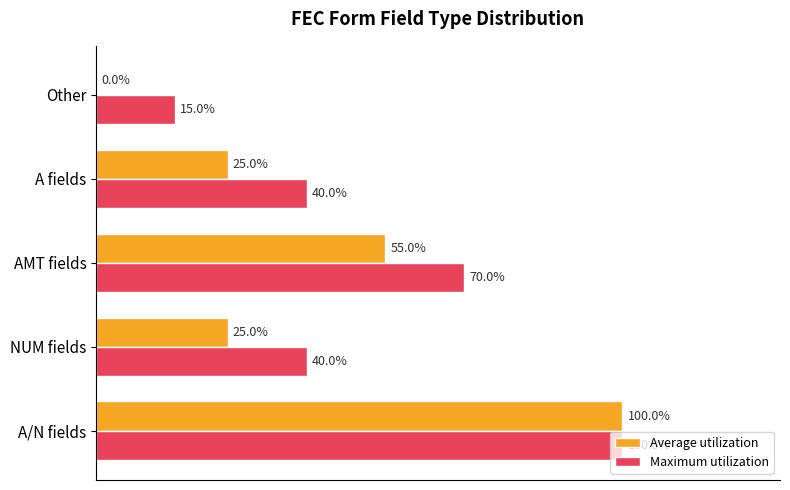

Between A/N fields and A fields, which series saw the biggest shift?

Average utilization